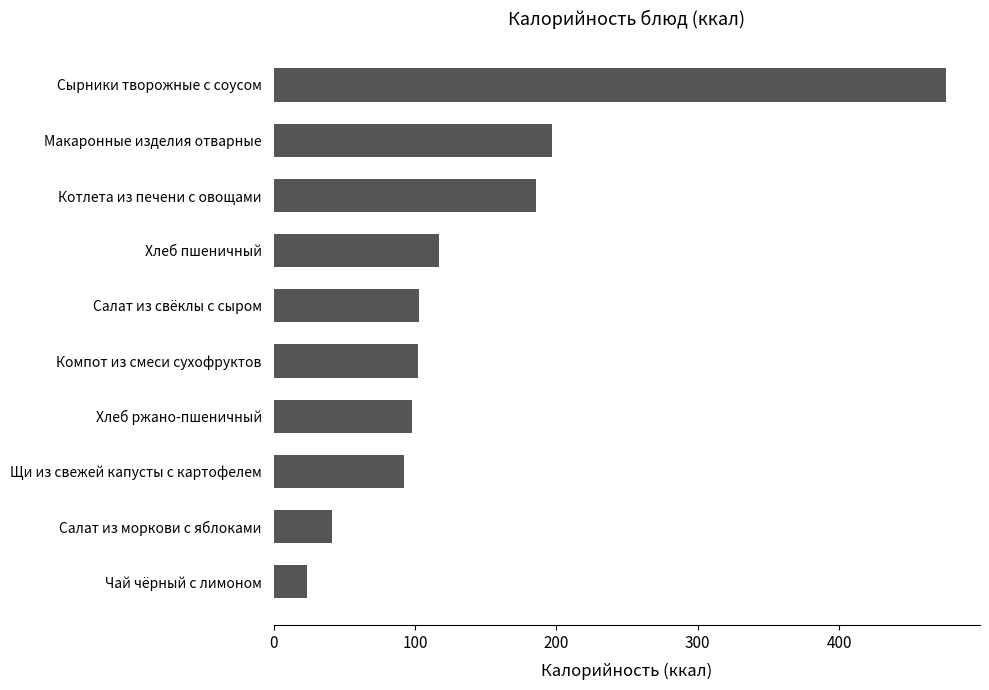

How many bars are there in total?

10